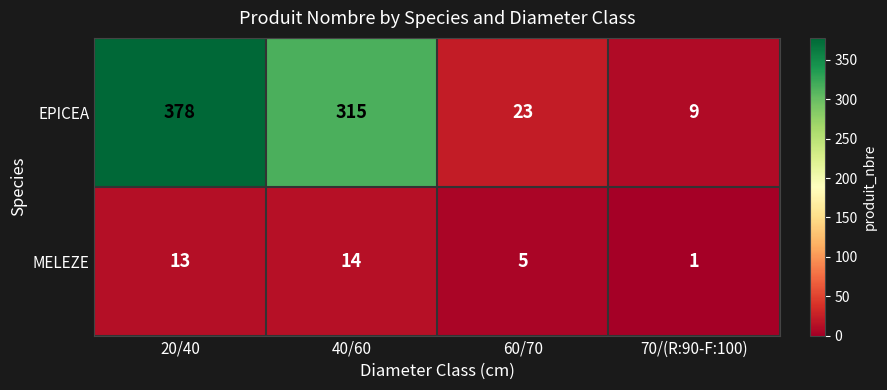

At which label does MELEZE reach its peak?

40/60